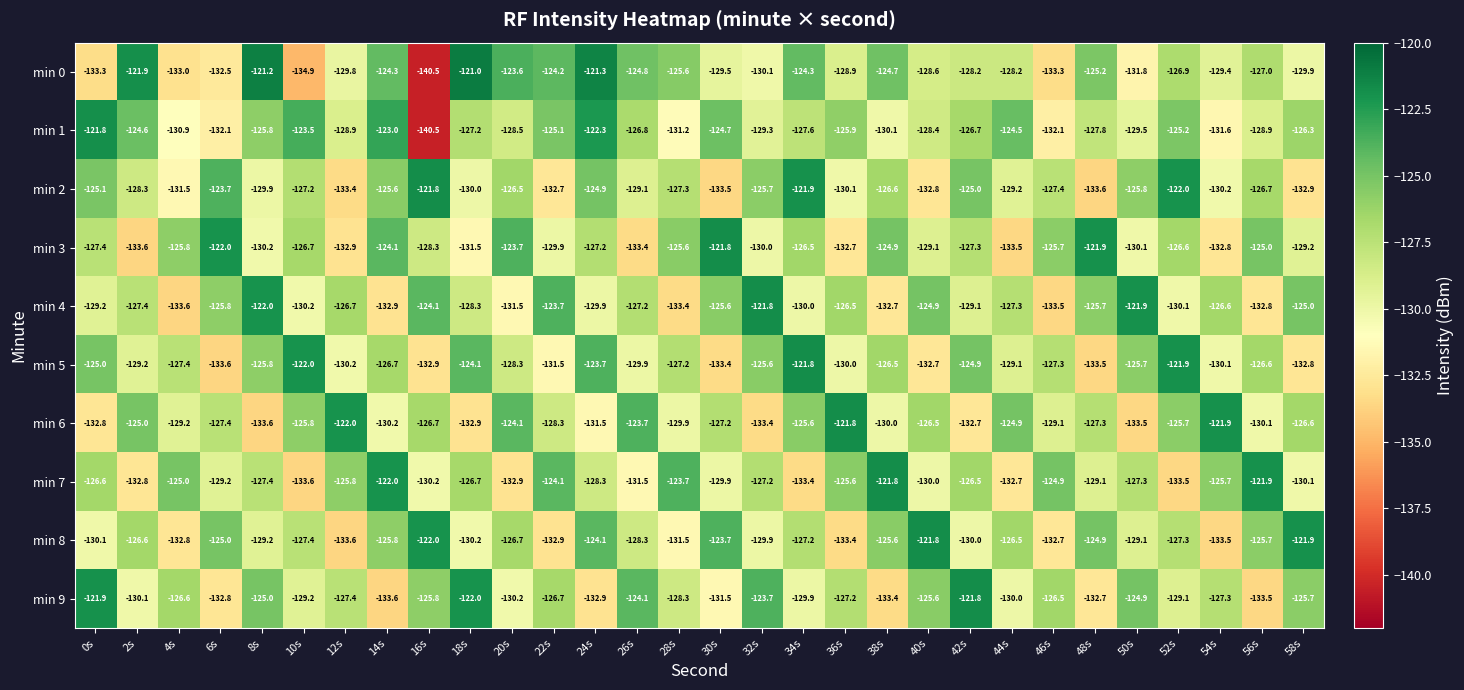

Where is min 5 nearest to the value -127?

28s